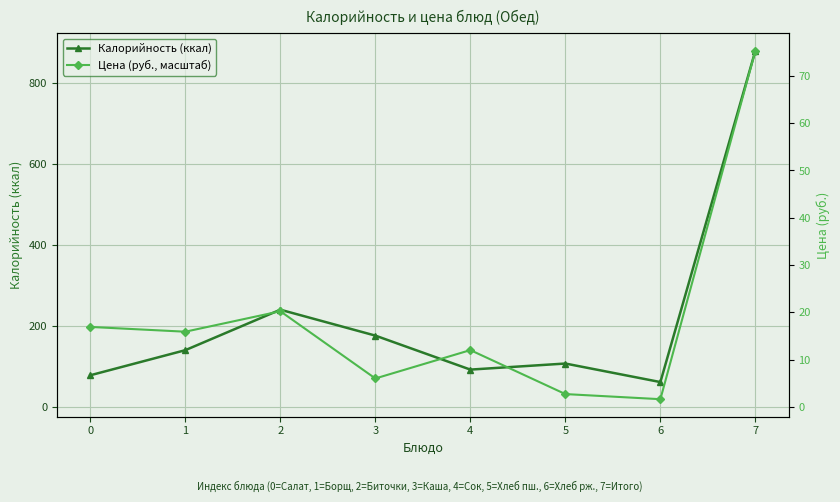

At which category does Калорийность (ккал) reach its first local valley?

4